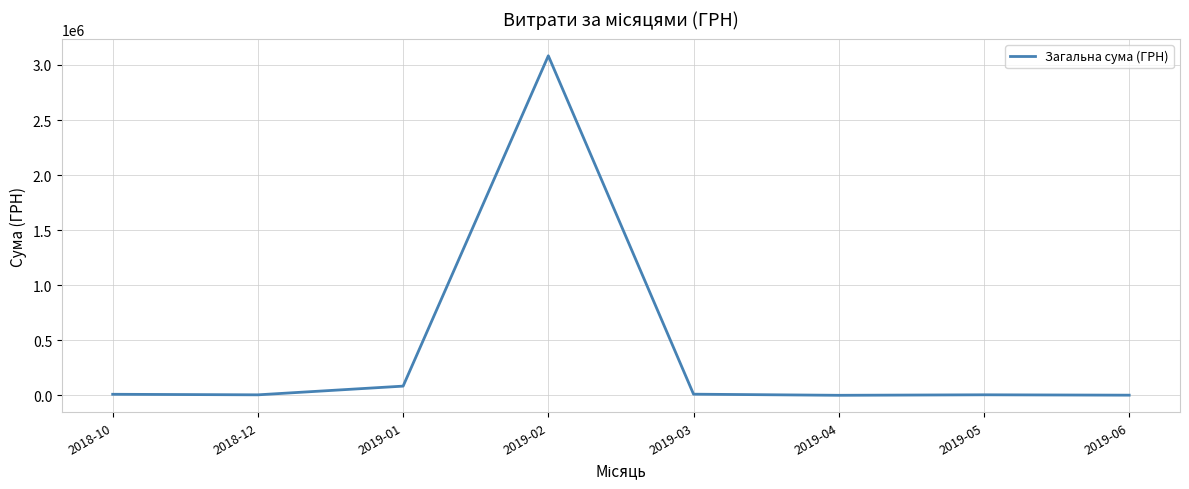

Where is the first local maximum?

2019-02